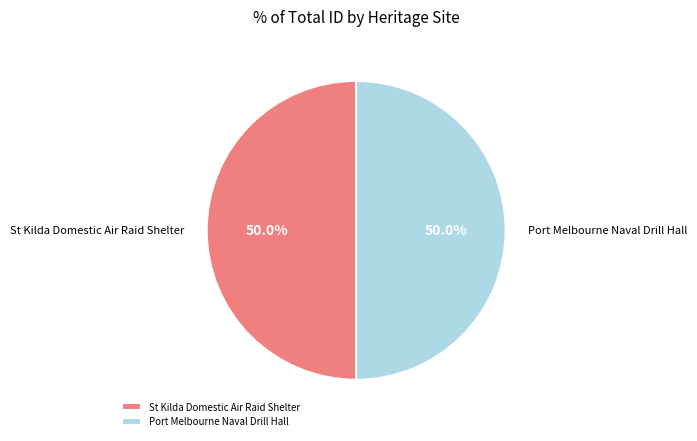

Count the number of slices in the pie.

2